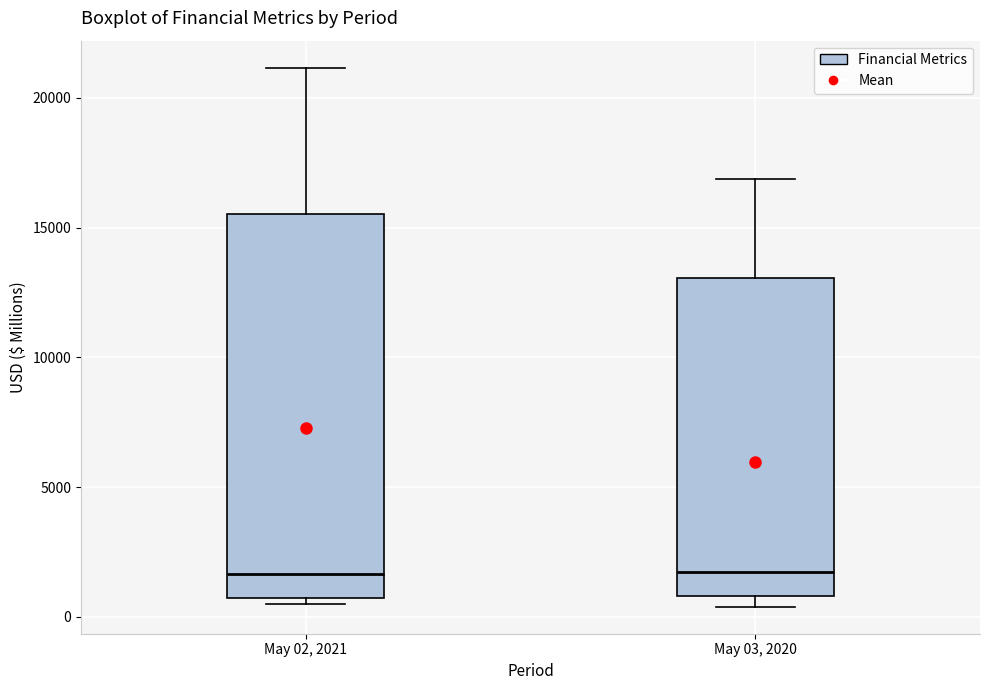

Reading left to right, read every box against the y-axis: the position of its median line, the range the box covers, and the ends of its whiskers. The values are not printed on the chart, so give them approximately, as read against the axis.

May 02, 2021: median 1500, box 500 to 15500, whiskers 500 (just below the box's lower edge) to 21000
May 03, 2020: median 1500, box 1000 to 13000, whiskers 500 to 17000